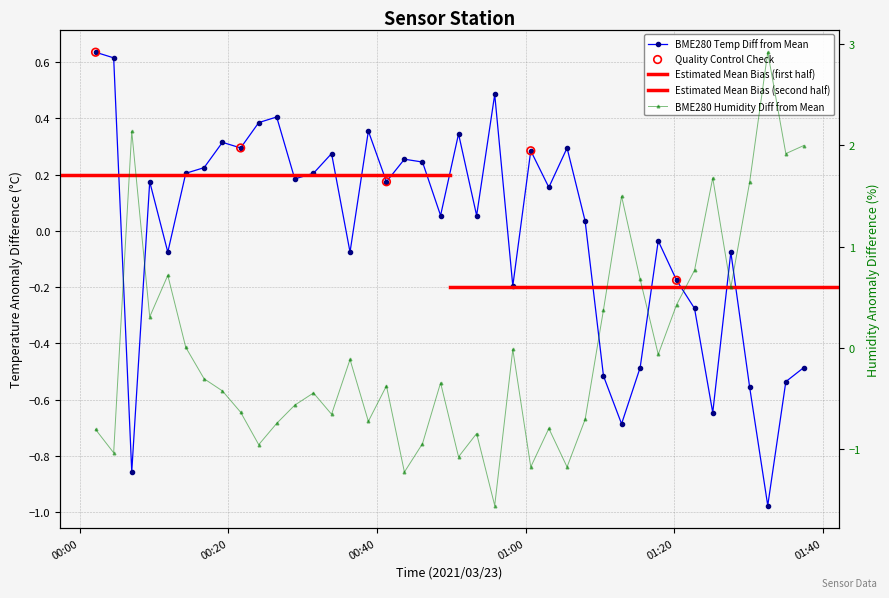

At how many categories does at least one series exceed 1?

7